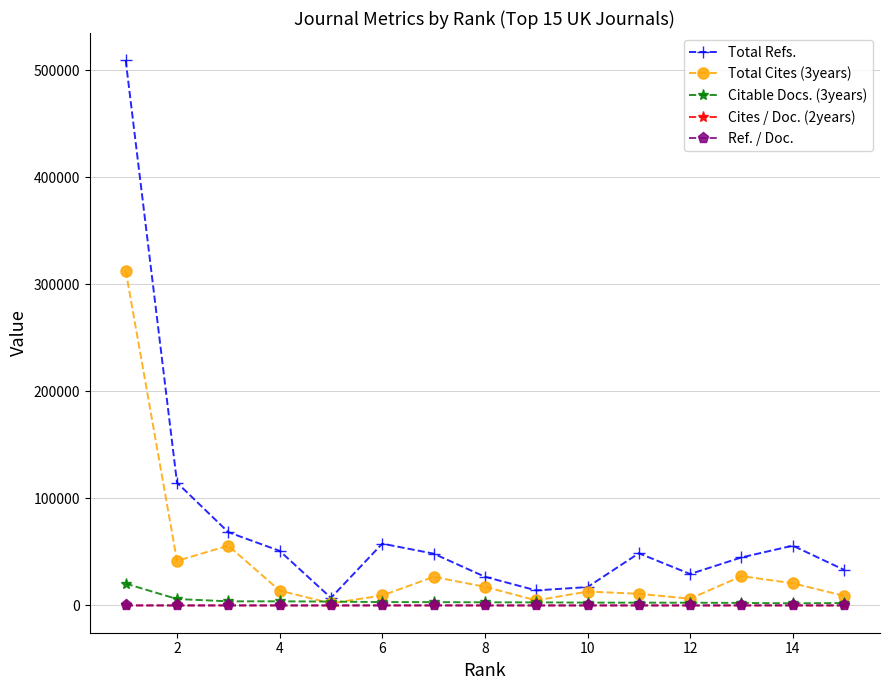

What is the maximum value for Citable Docs. (3years)?

20403.0